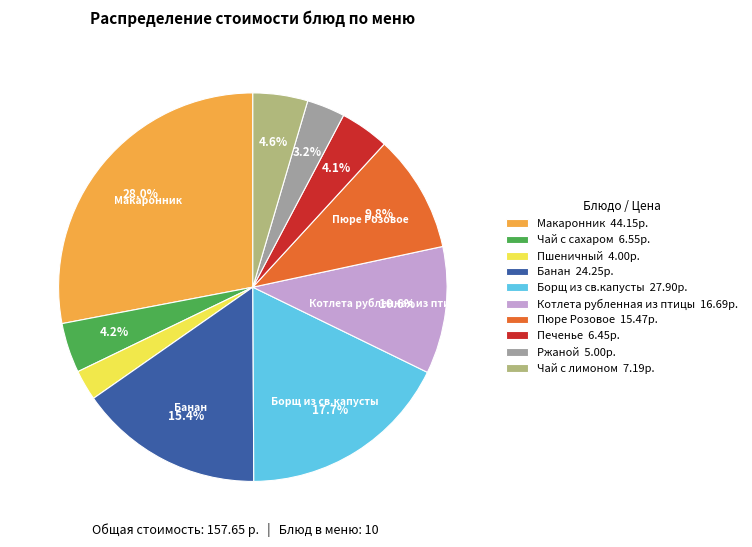

Combined, do Печенье and Ржаной account for over 50%?

No